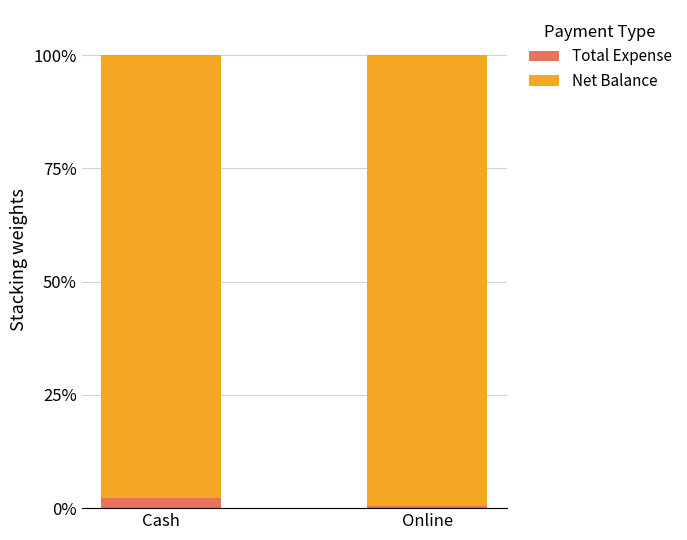

Does the chart contain stacked bars?

Yes